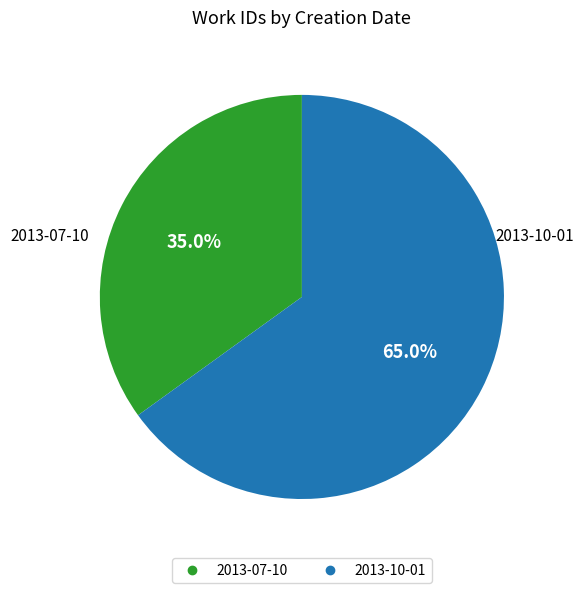

Does 2013-07-10 account for over 50% of the chart?

No